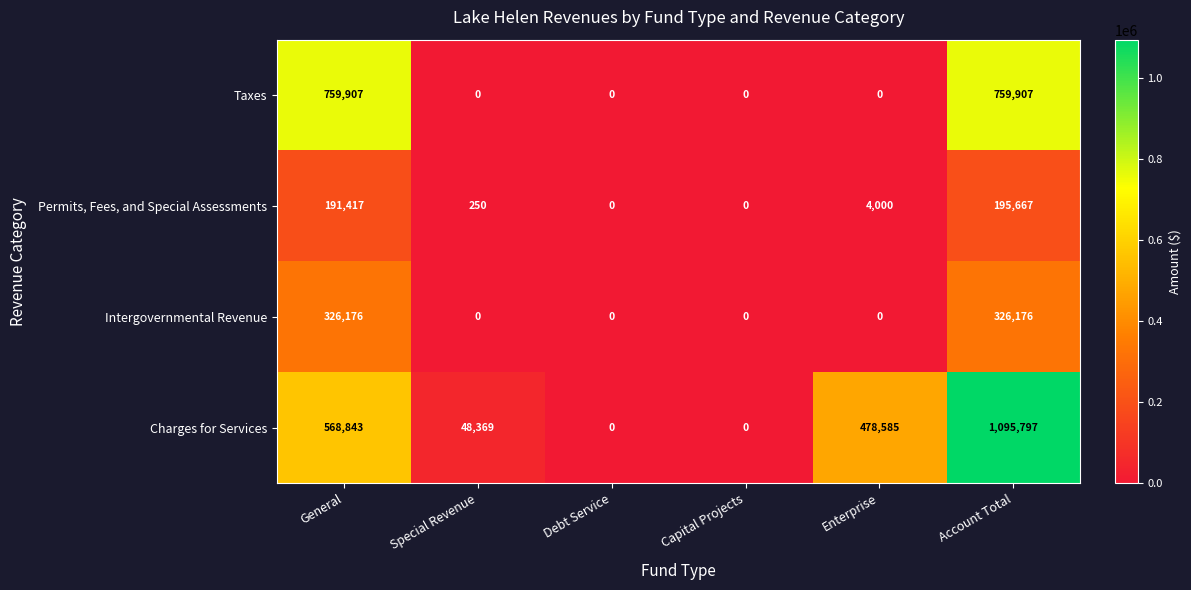

Which series has the widest spread of values?

Charges for Services